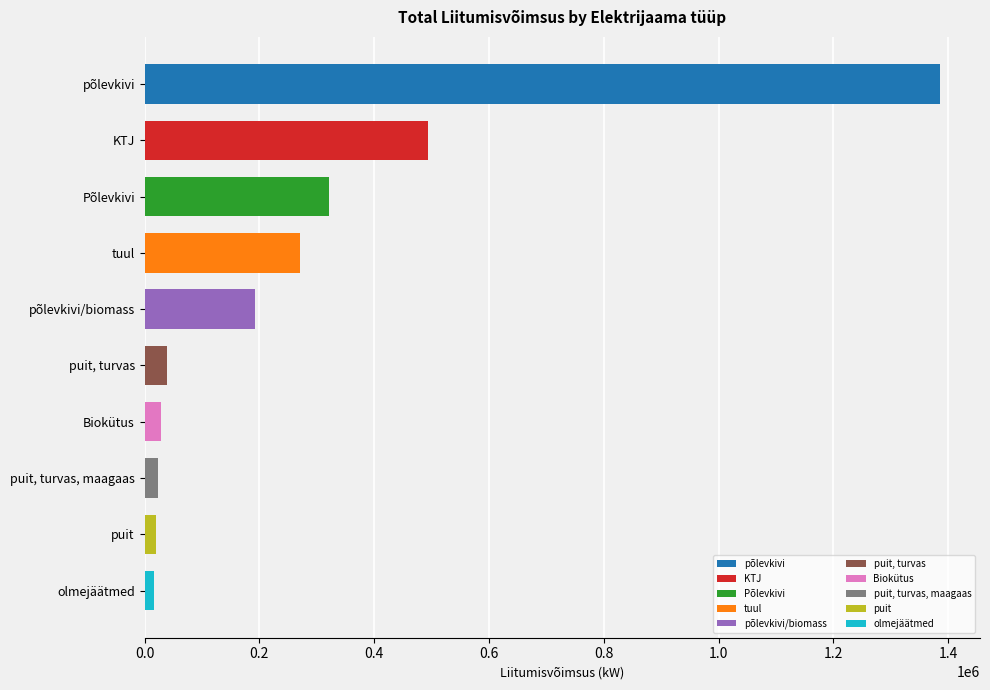

What is the value of the 6th bar from the top?

39000